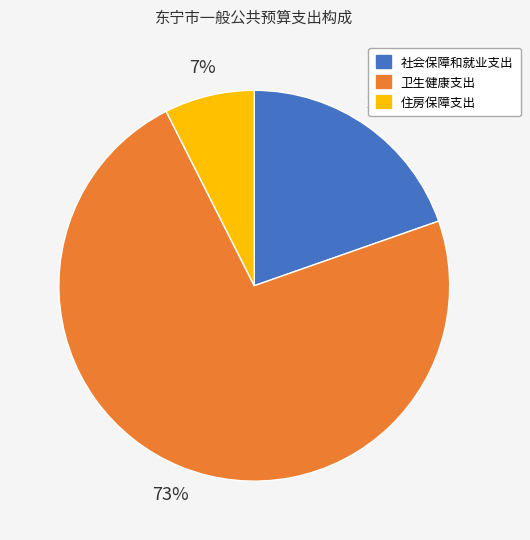

True or false: 住房保障支出 accounts for 1% of the total.

False